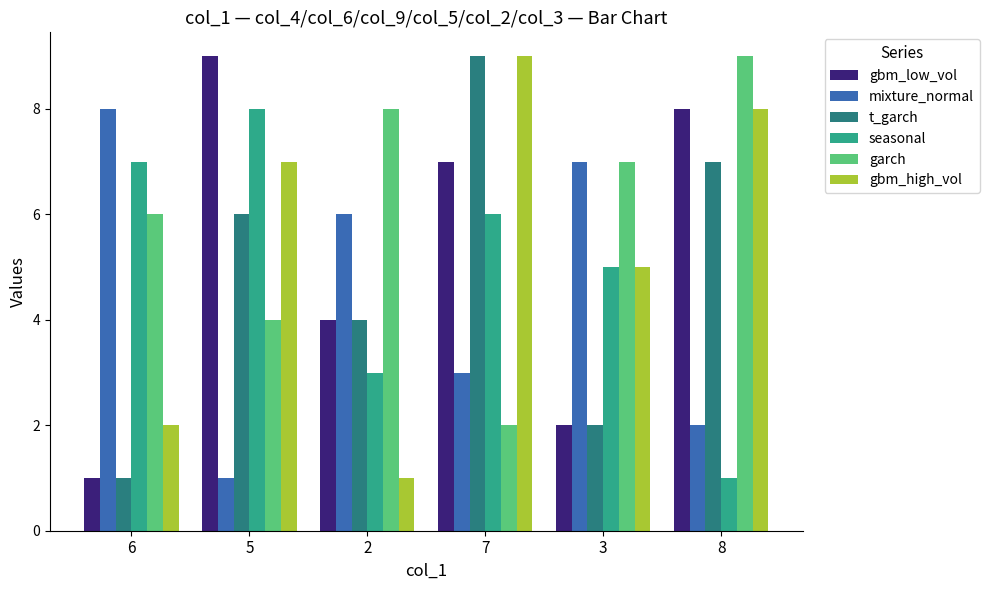

Rank the categories by gbm_low_vol value from highest to lowest.

5, 8, 7, 2, 3, 6